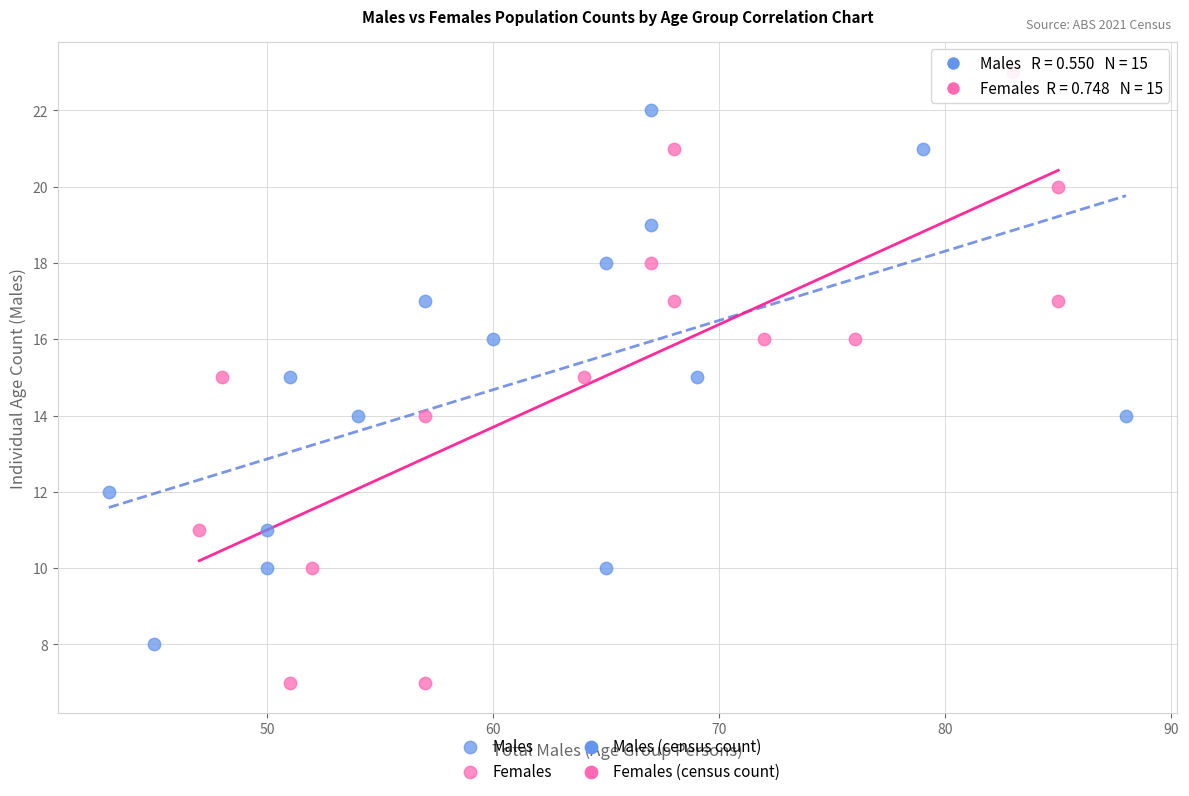

Which series reaches the maximum Y coordinate?

Females